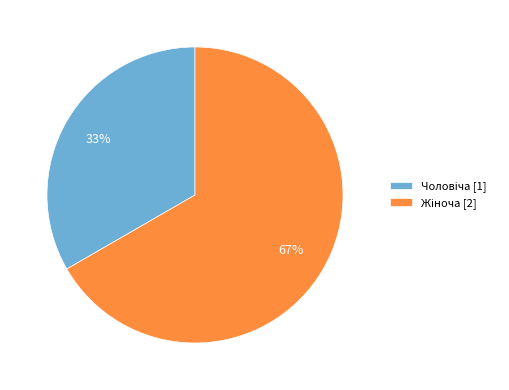

Does any single category account for the majority?

Yes